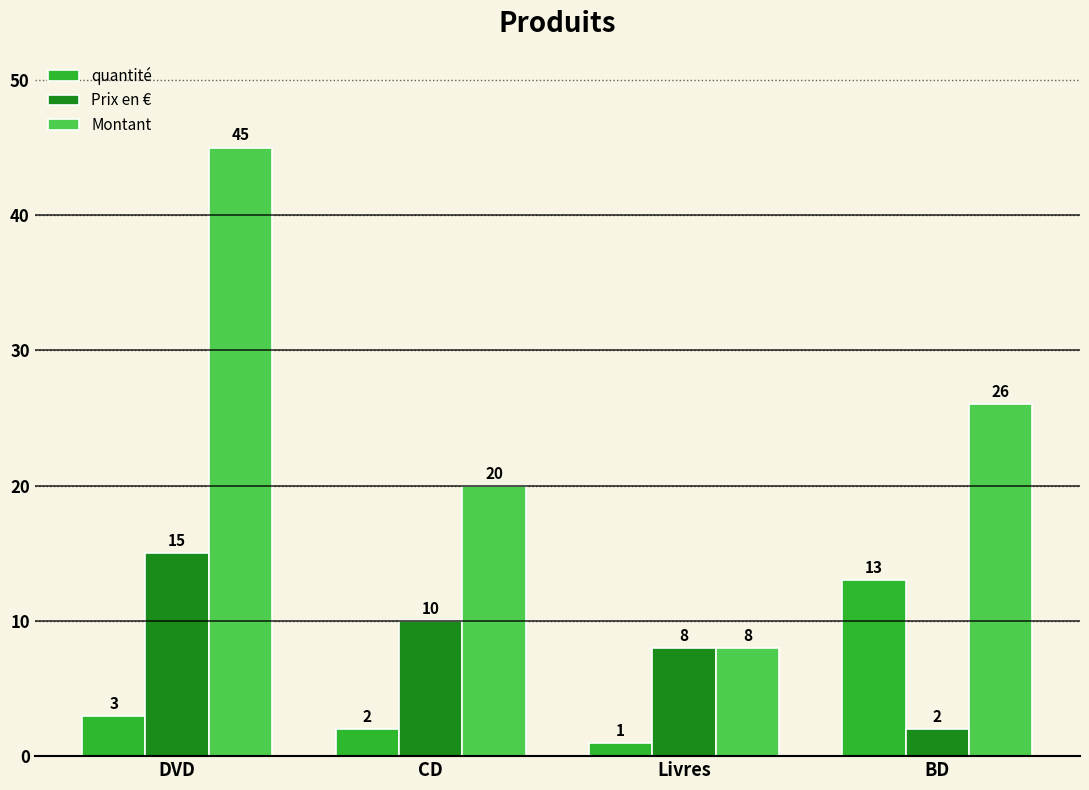

Which series has the largest range (max minus min)?

Montant